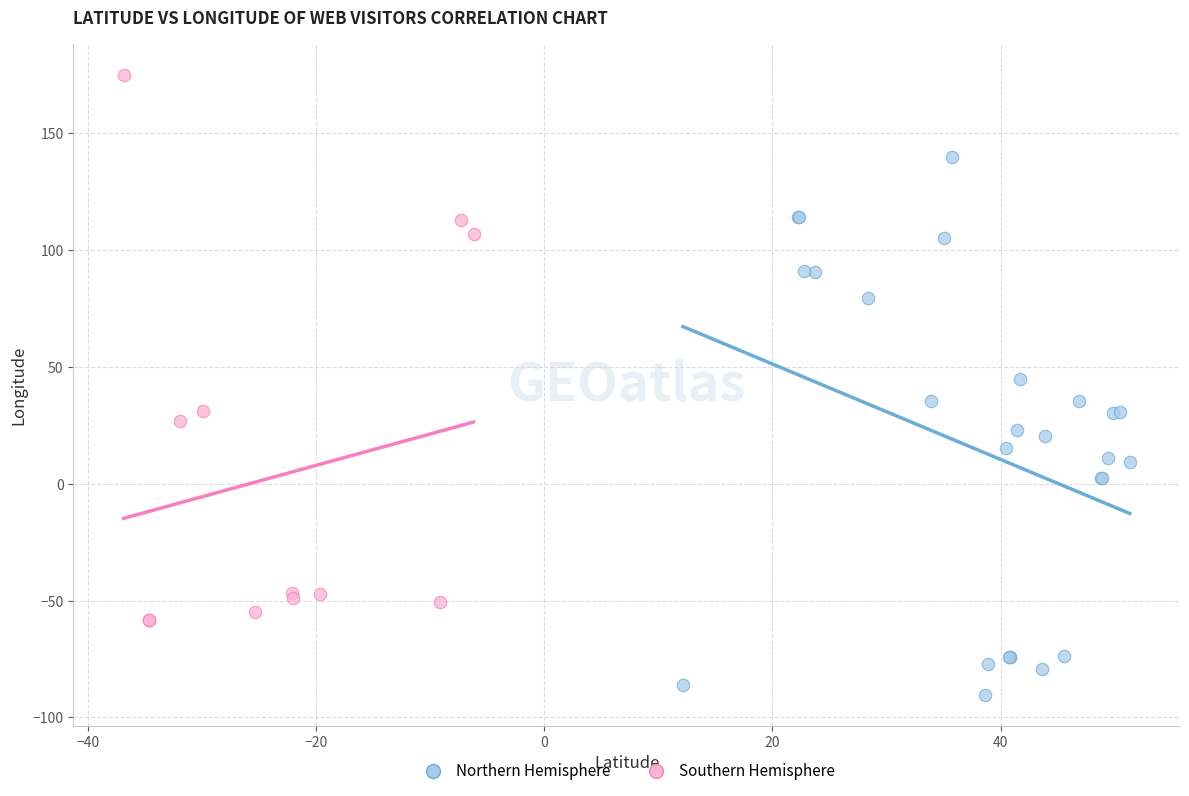

Which series reaches the maximum Y coordinate?

Southern Hemisphere